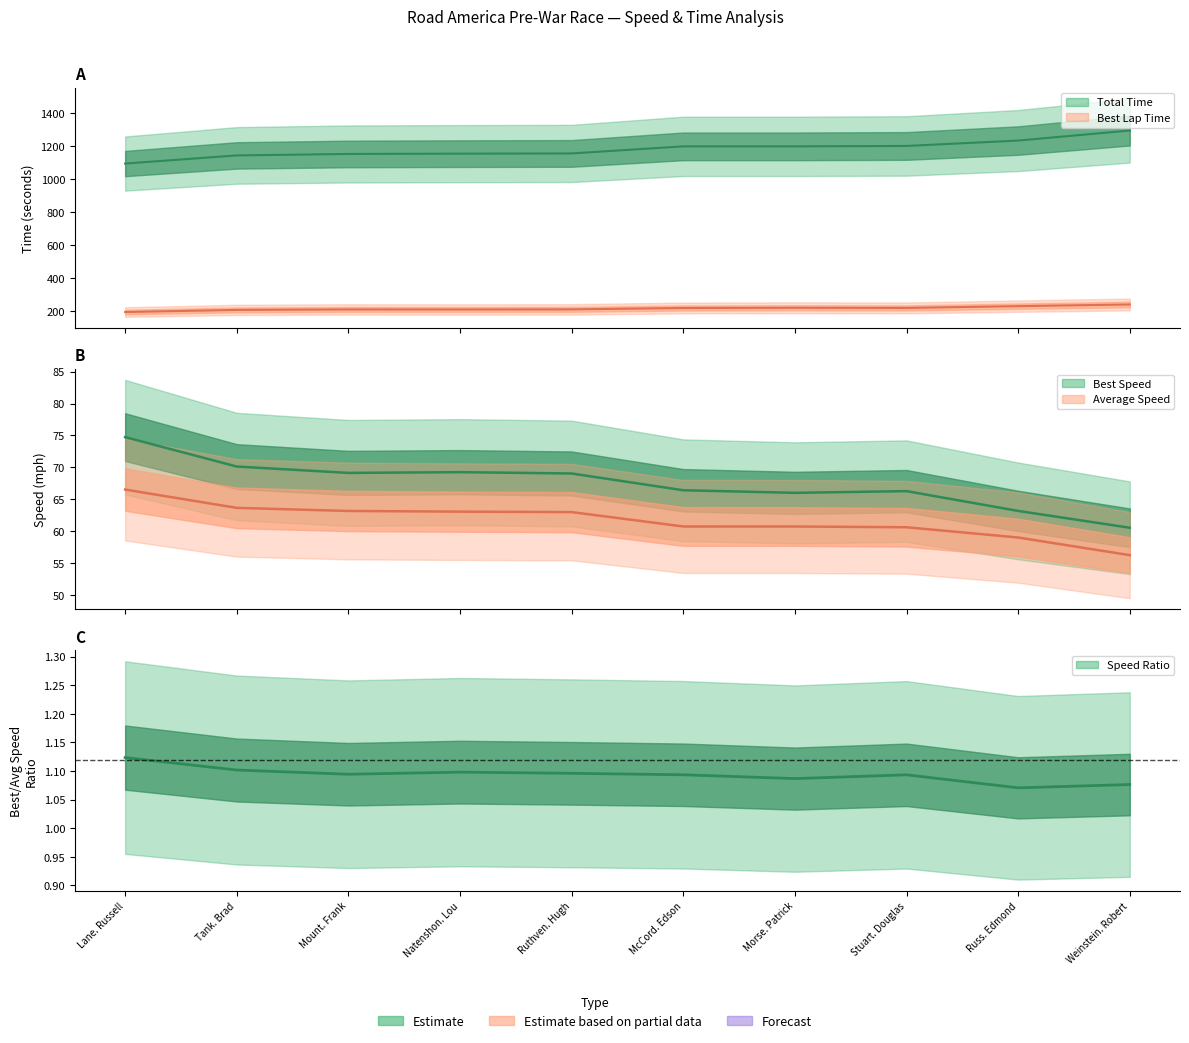

Which series changed the most between McCord. Edson and Stuart. Douglas?

Total Time